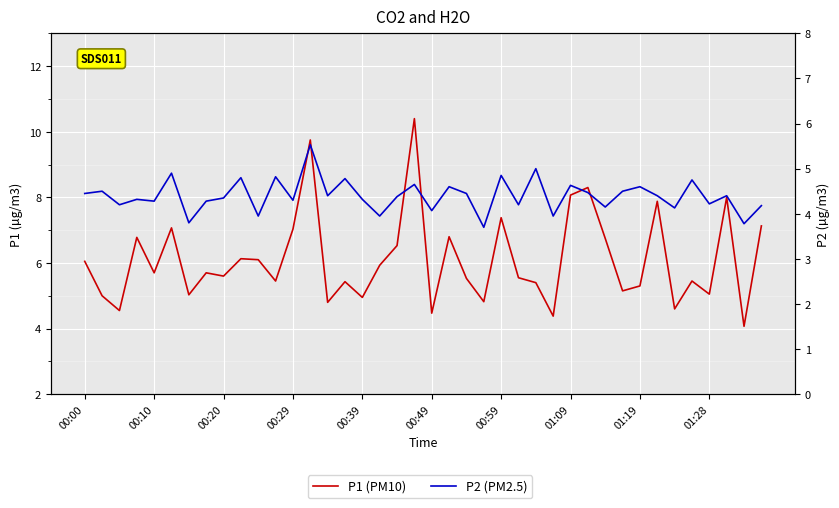

What are all the series names shown in the legend?

P1 (PM10), P2 (PM2.5)